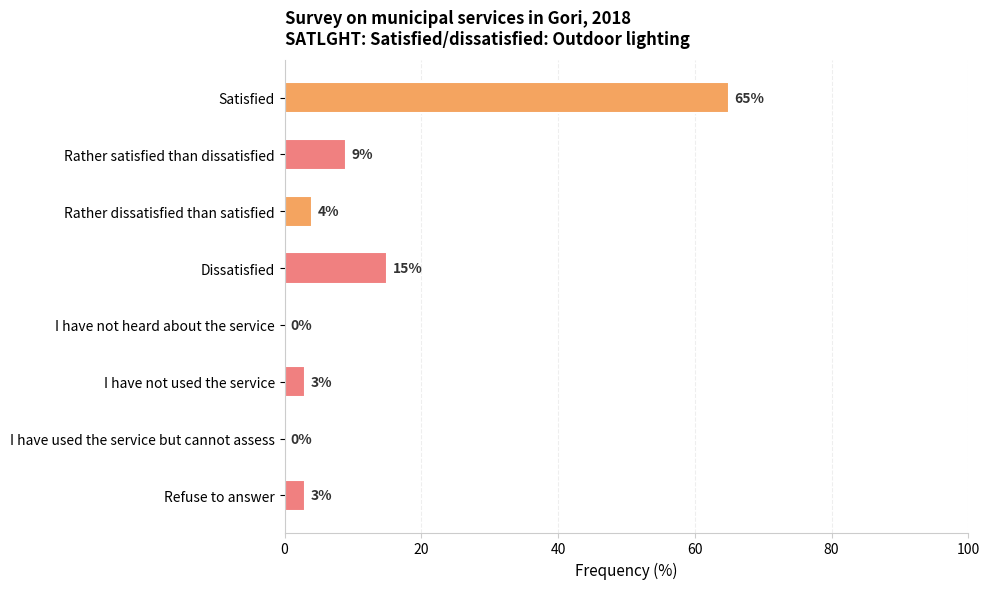

Reading bottom to top, extract all data points from this chart.

Refuse to answer=3	I have used the service but cannot assess=0	I have not used the service=3	I have not heard about the service=0	Dissatisfied=15	Rather dissatisfied than satisfied=4	Rather satisfied than dissatisfied=9	Satisfied=65